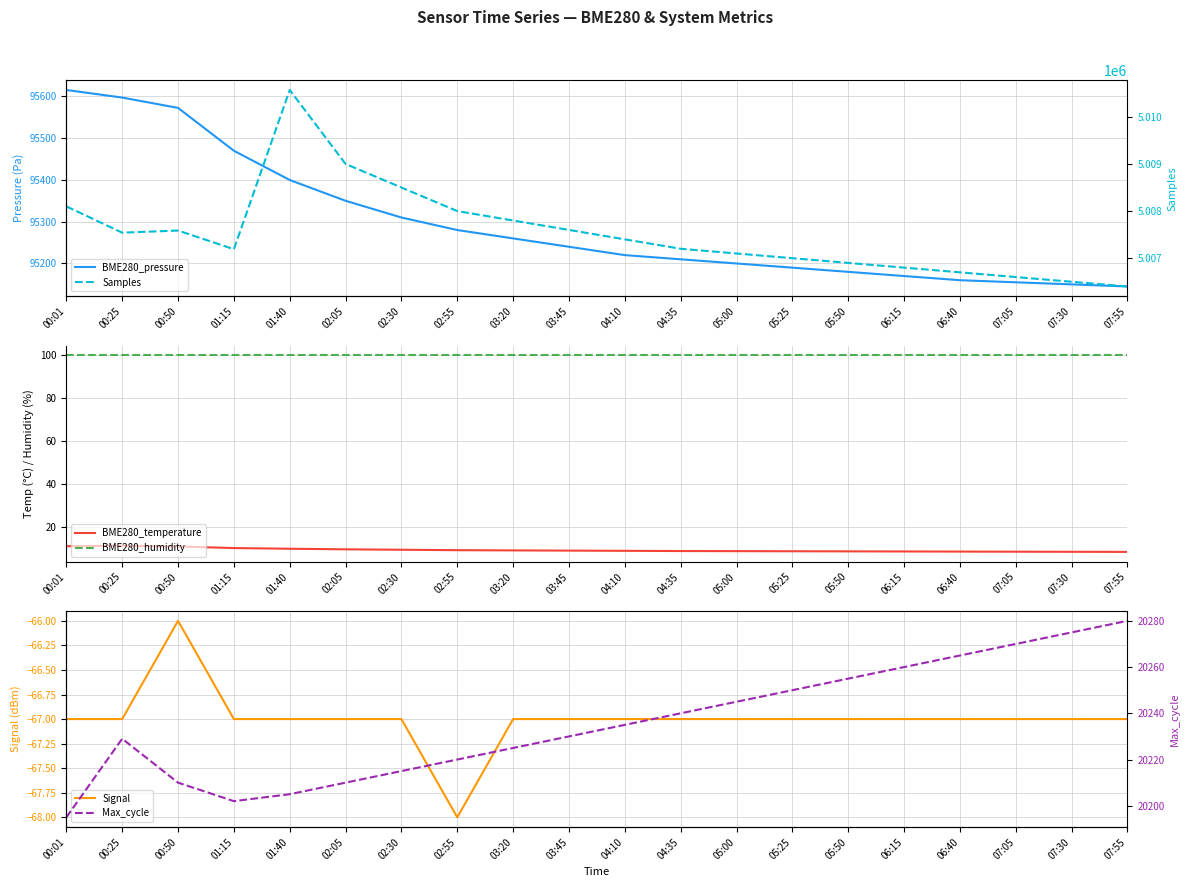

Is this an area chart (filled region under the line)?

No